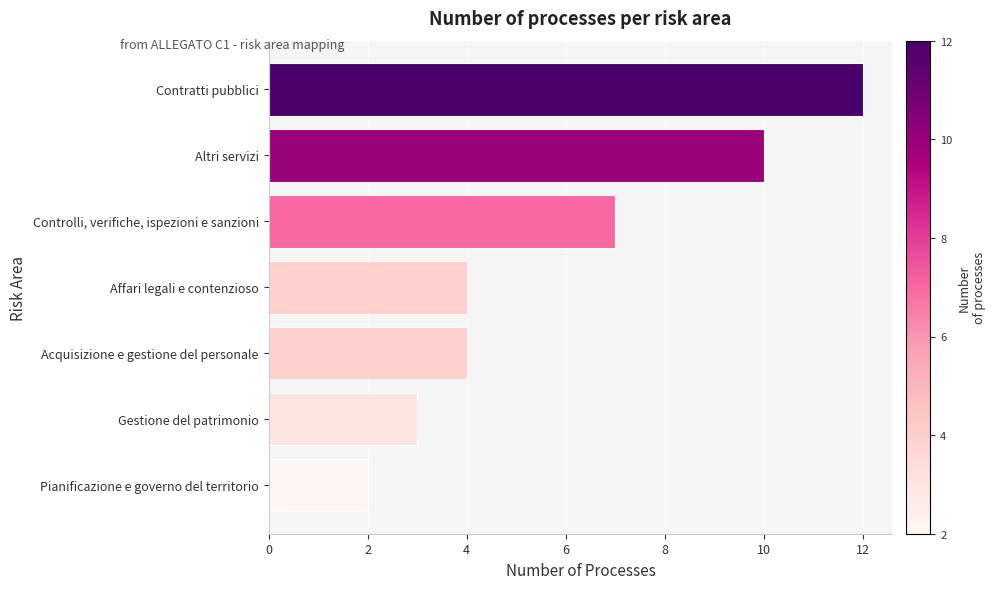

What is the greatest value displayed?

12